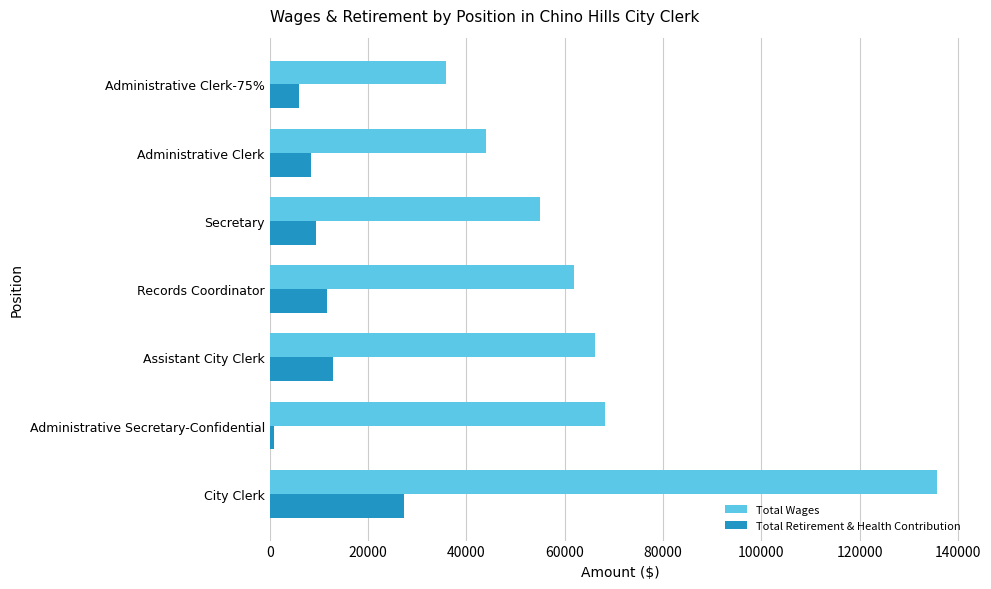

The value of Total Retirement & Health Contribution at Records Coordinator is 11724. True or false?

True